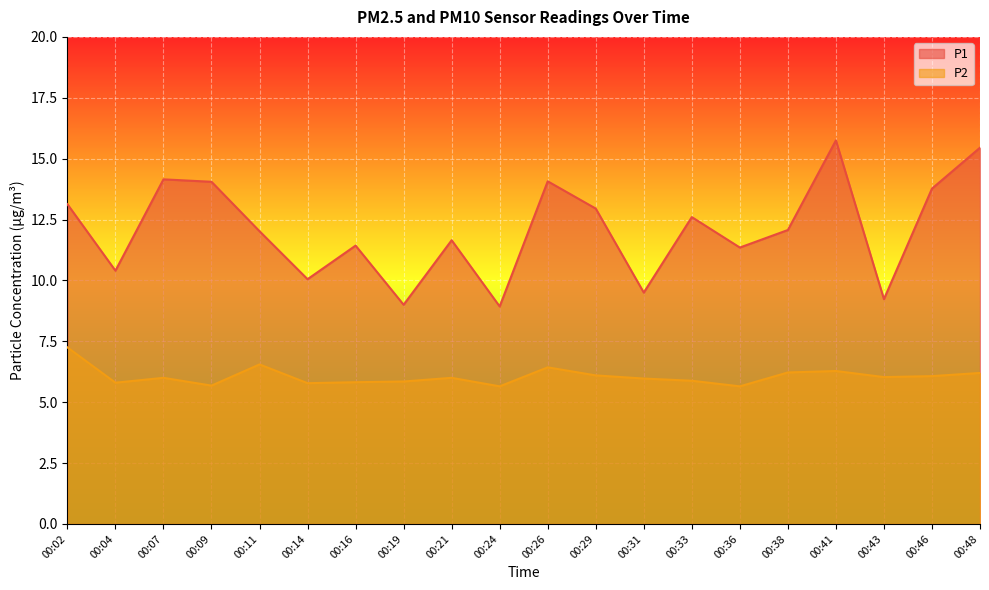

At how many categories does at least one series exceed 13?

7